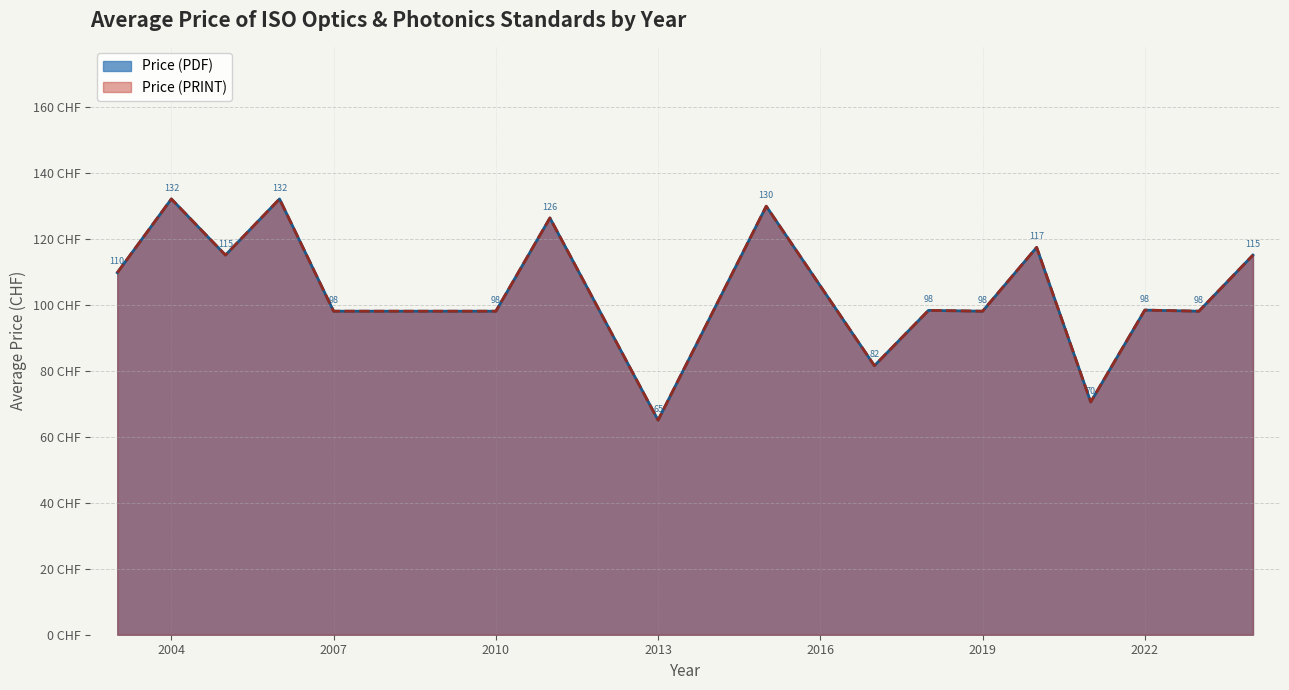

What are all the series names shown in the legend?

Price (PDF), Price (PRINT)